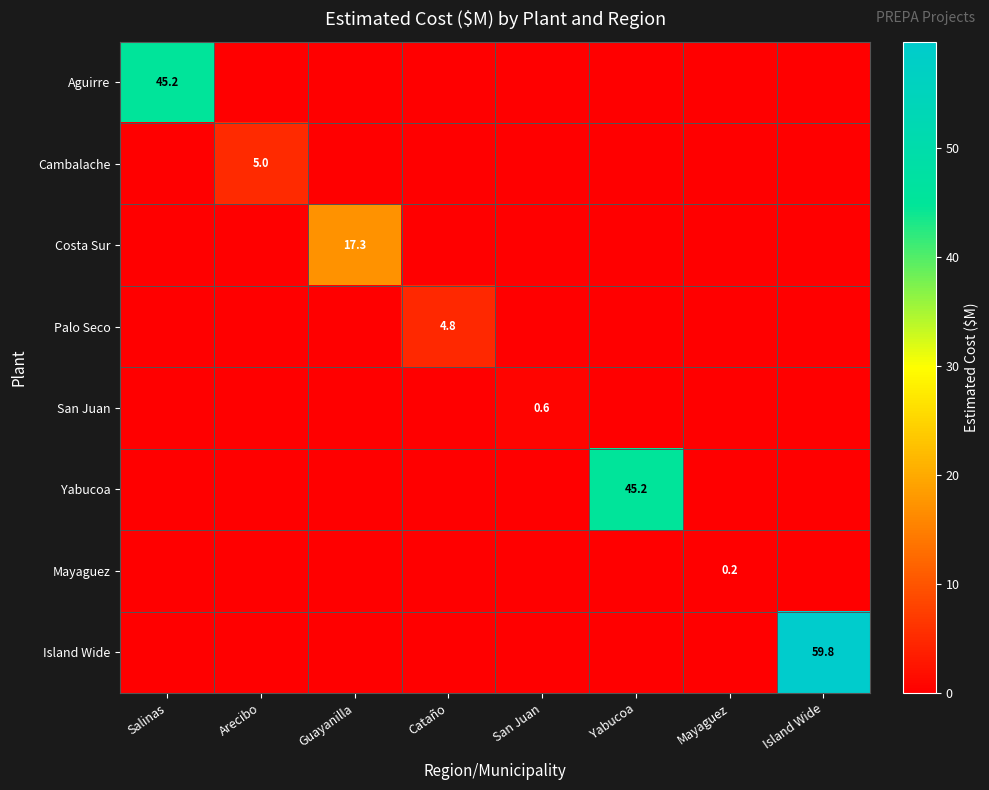

Rank the series at Island Wide from highest to lowest value.

Island Wide, Aguirre, Cambalache, Costa Sur, Palo Seco, San Juan, Yabucoa, Mayaguez